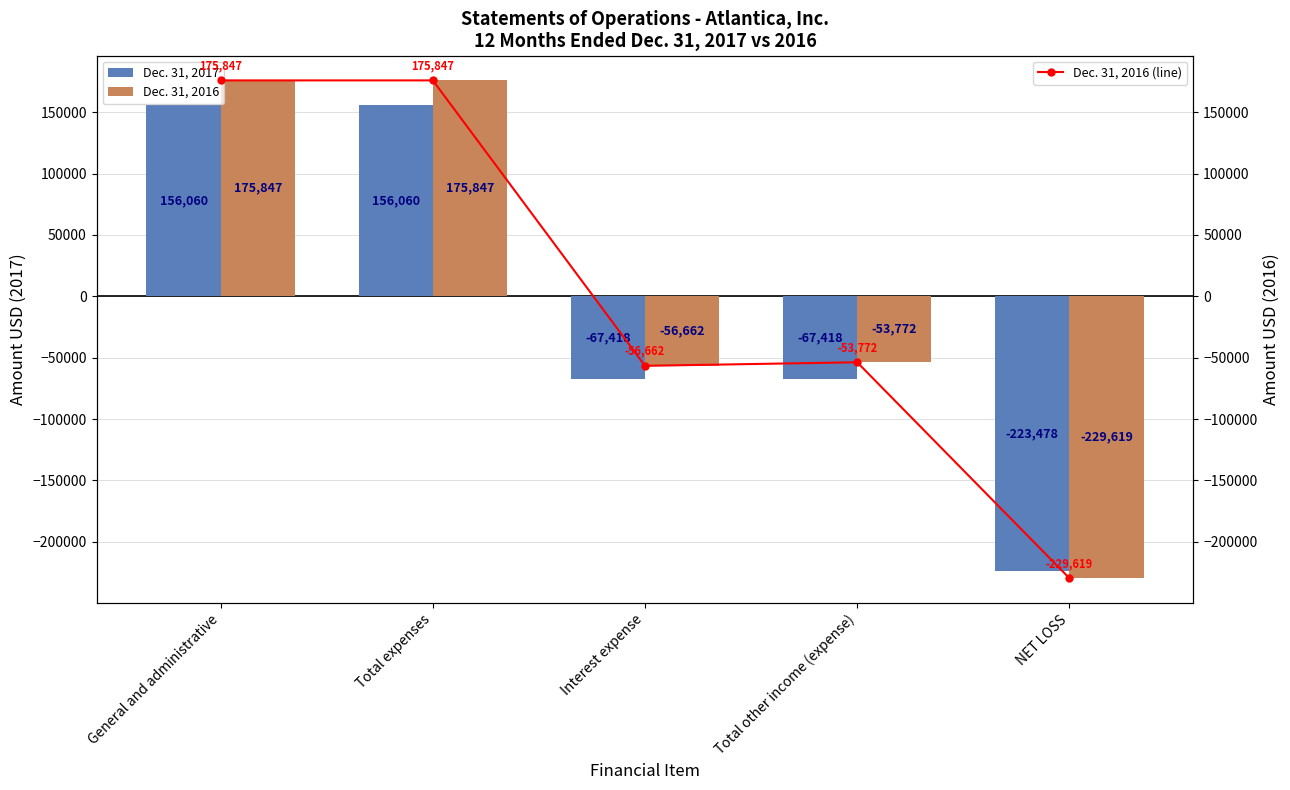

What is the smallest value displayed?

-229619